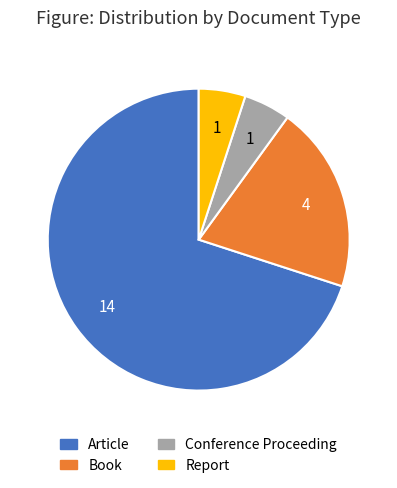

Which slice is the largest?

Article